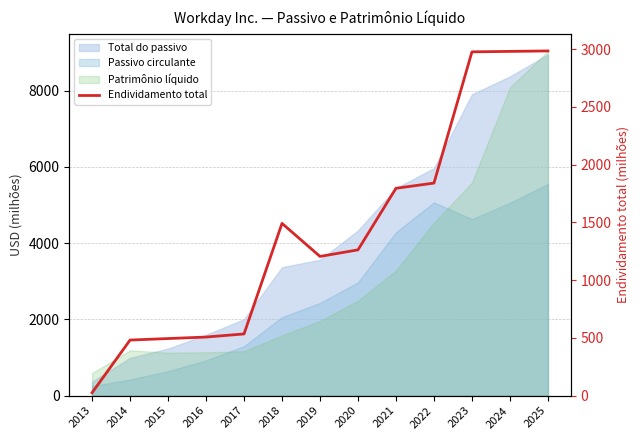

What is the minimum value shown in the chart?

25